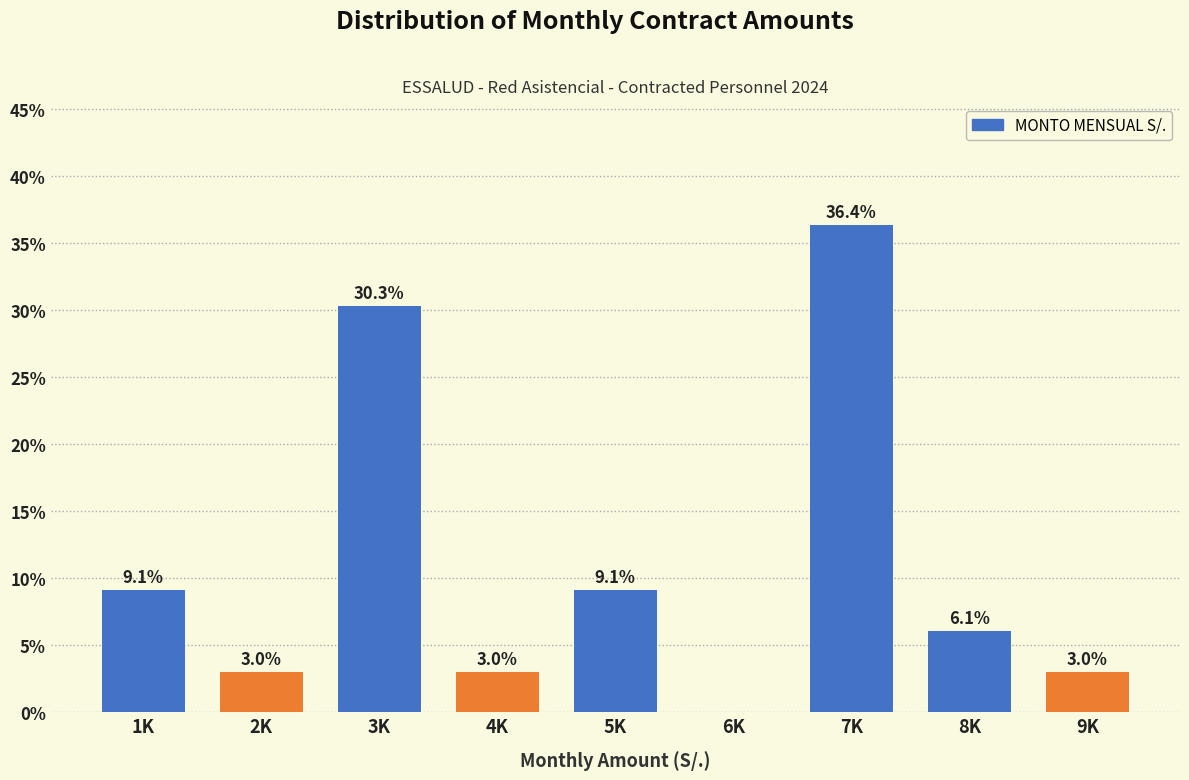

Reading left to right, transcribe all the data shown in this chart.

1K=9.1	2K=3.0	3K=30.3	4K=3.0	5K=9.1	6K=0.0	7K=36.4	8K=6.1	9K=3.0